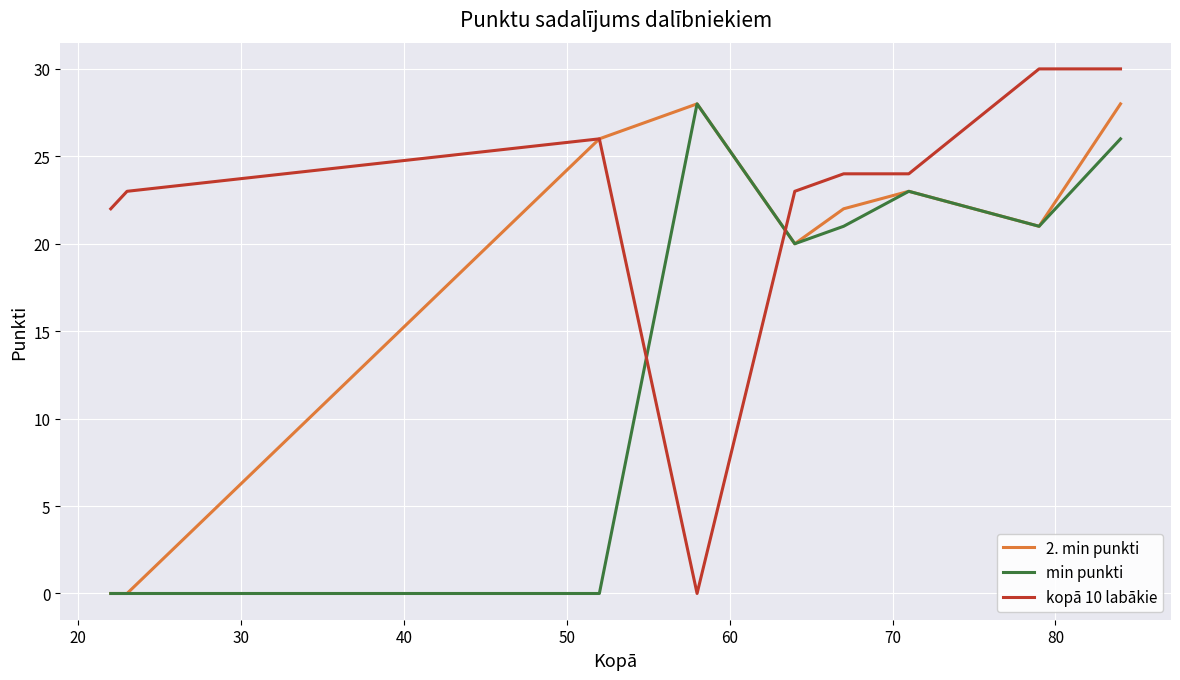

True or false: min punkti has more than 0 points higher than both neighbors.

True